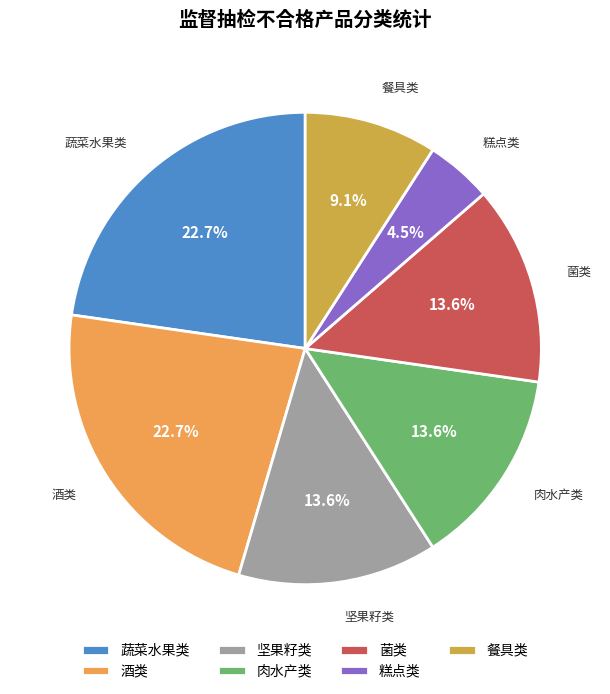

Which category has the smallest portion of the pie?

糕点类